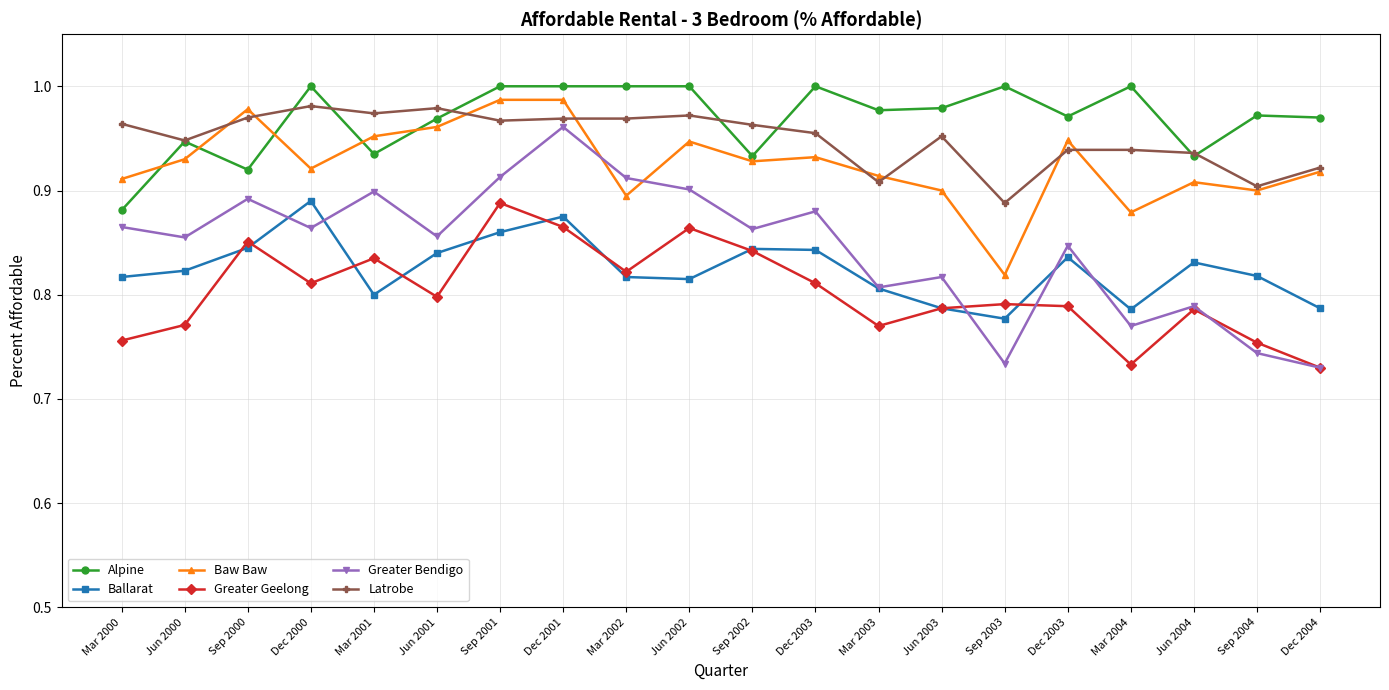

Is this an area chart (filled region under the line)?

No